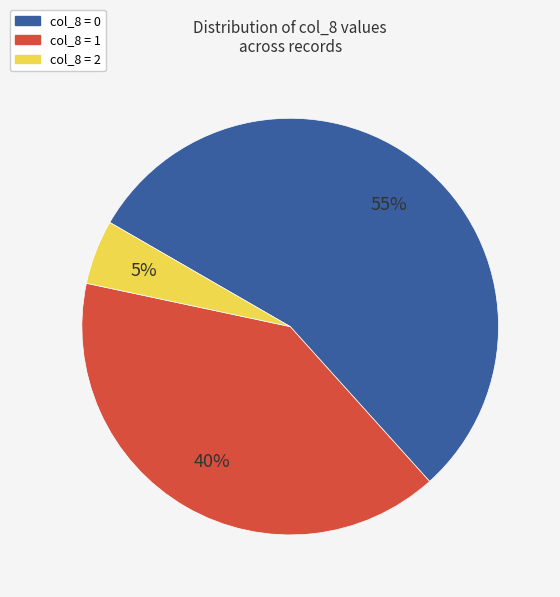

Which category has the biggest portion of the pie?

col_8 = 0